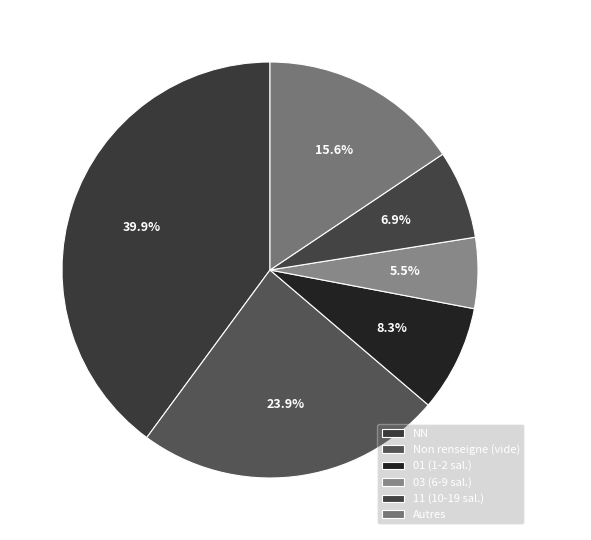

What is the ratio of the value at 01 (1-2 sal.) to the value at Non renseigne (vide)?

0.3